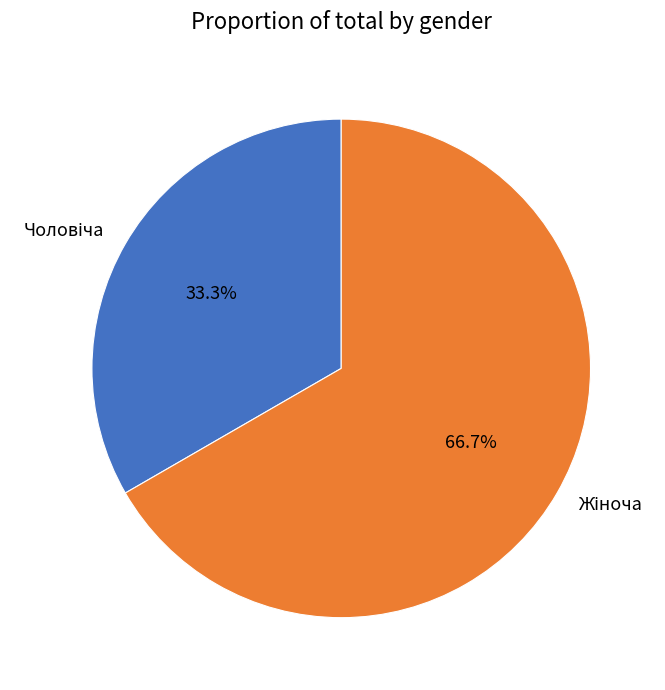

To the nearest percent, what is the difference between the largest and smallest slice percentages?

33%